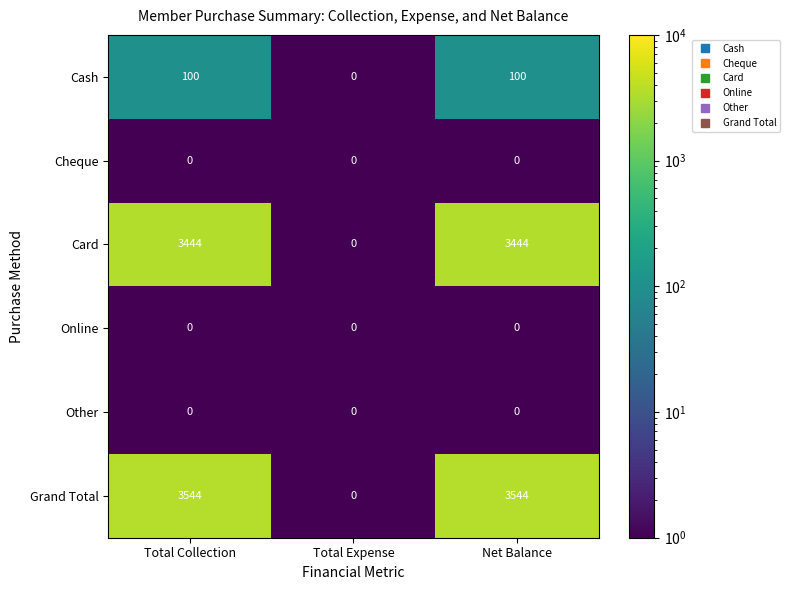

The Online series shows 0 at Total Expense. True or false?

True